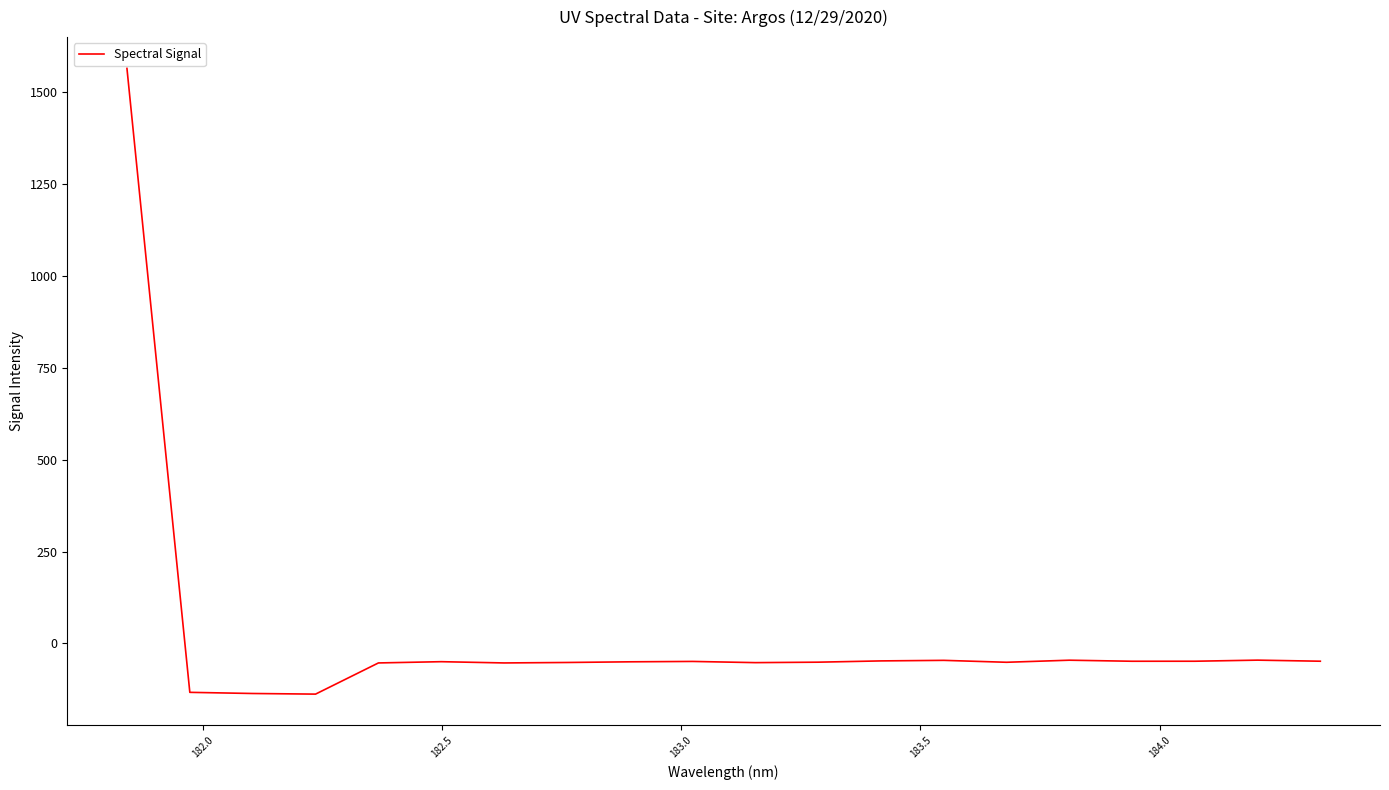

What is the maximum value shown in the chart?

1564.8